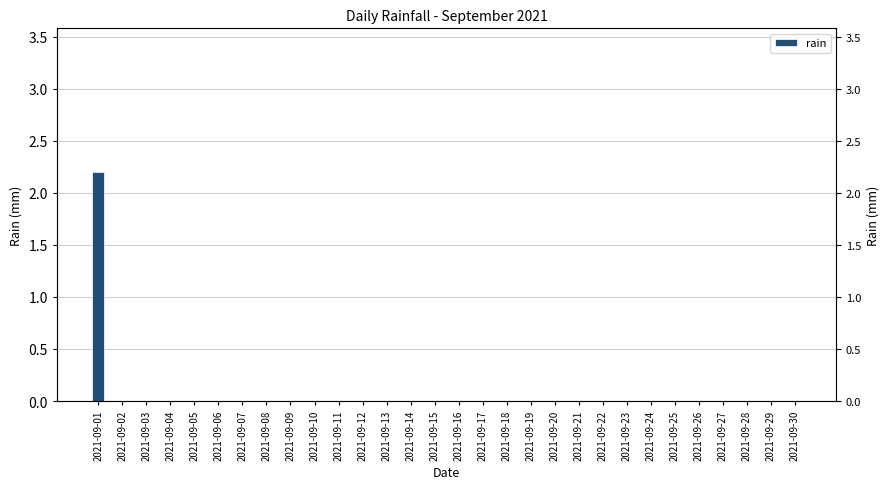

What is the sum of all values?

2.2